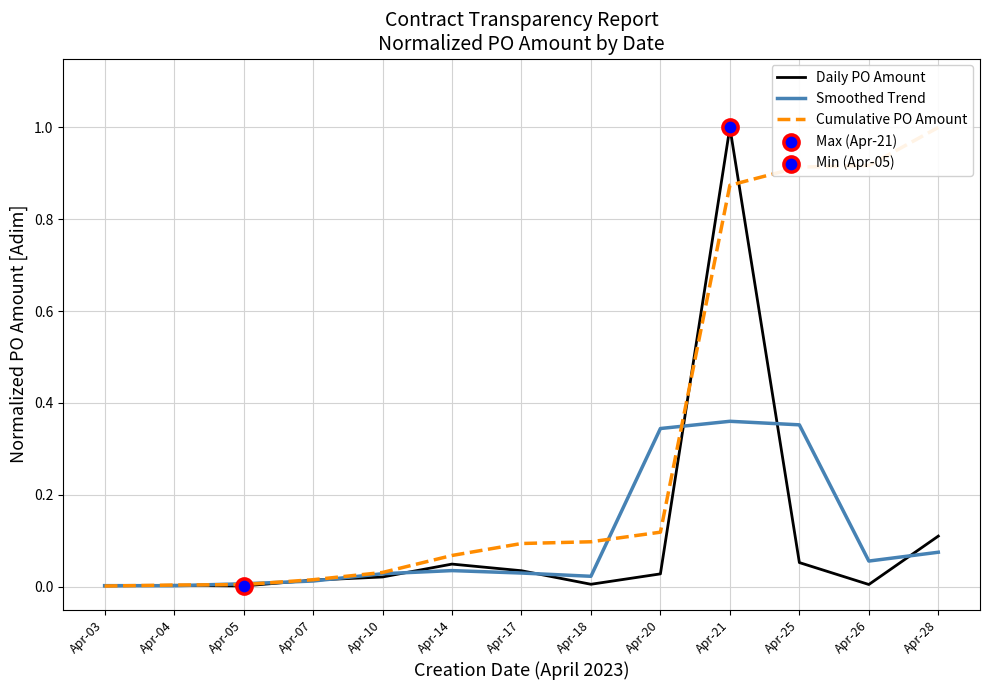

Which series contains the lowest Y value?

Cumulative PO Amount